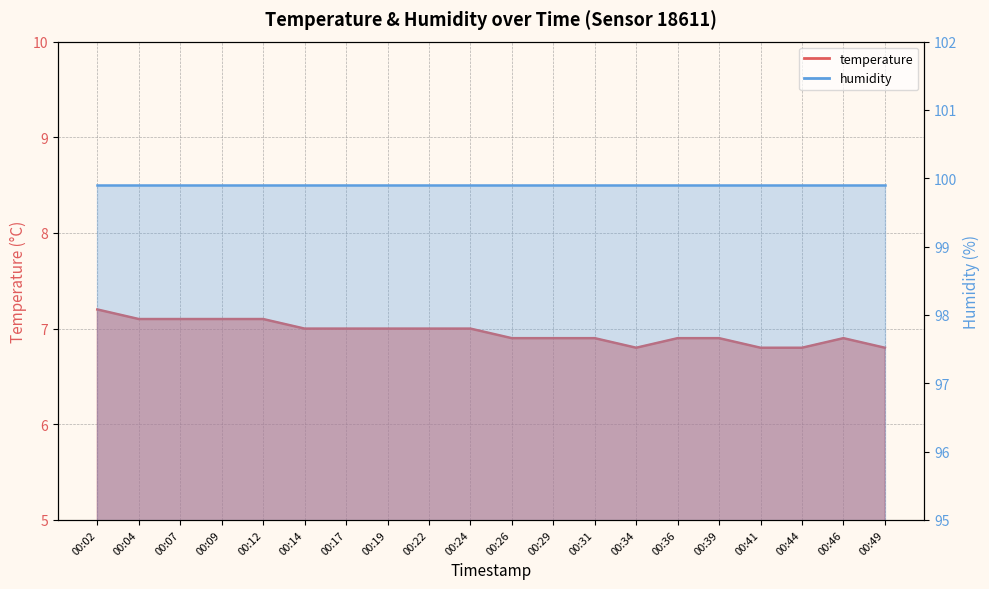

Approximately how many times larger is the value at 00:17 compared to 00:14?

1.0